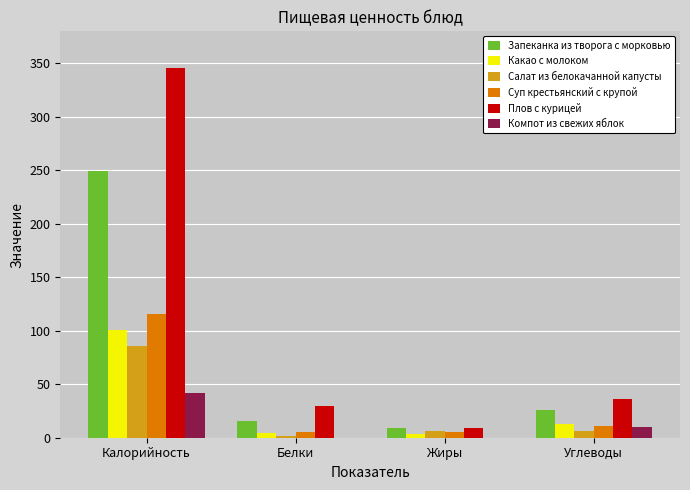

Which category has the highest value in the Какао с молоком series?

Калорийность